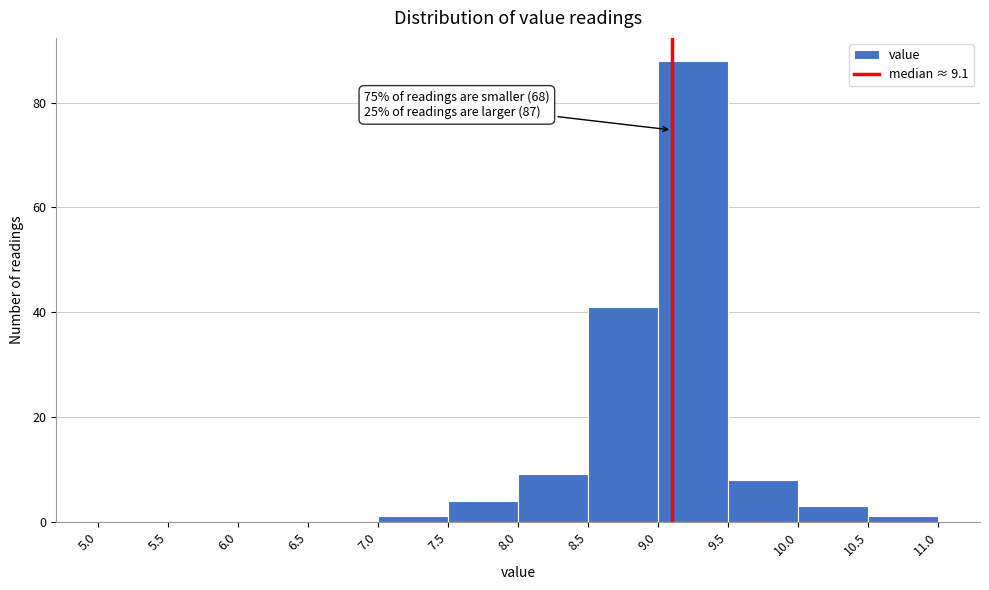

Over which range of the x-axis is the bar tallest?

9.0 to 9.5